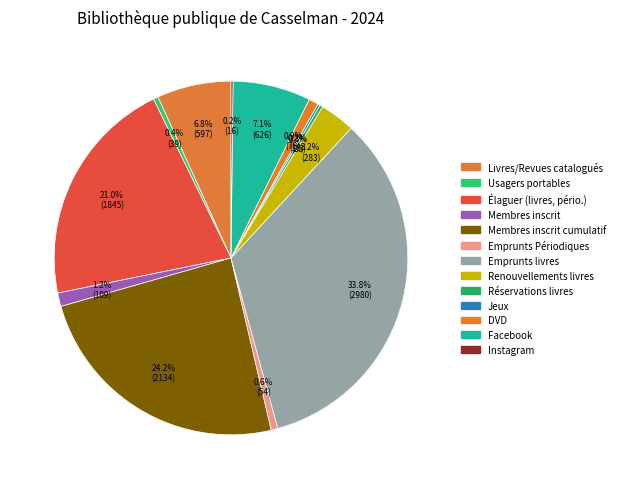

Approximately how many times larger is the value at Membres inscrit compared to Usagers portables?

2.8